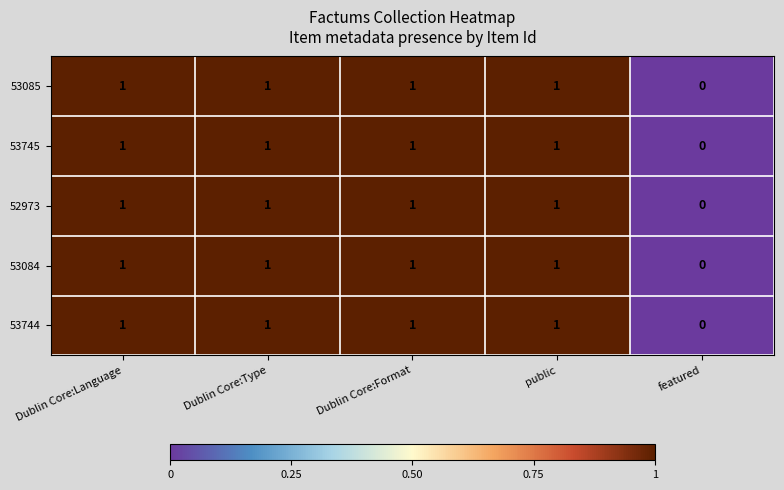

At which category does the chart reach its minimum across all series?

featured